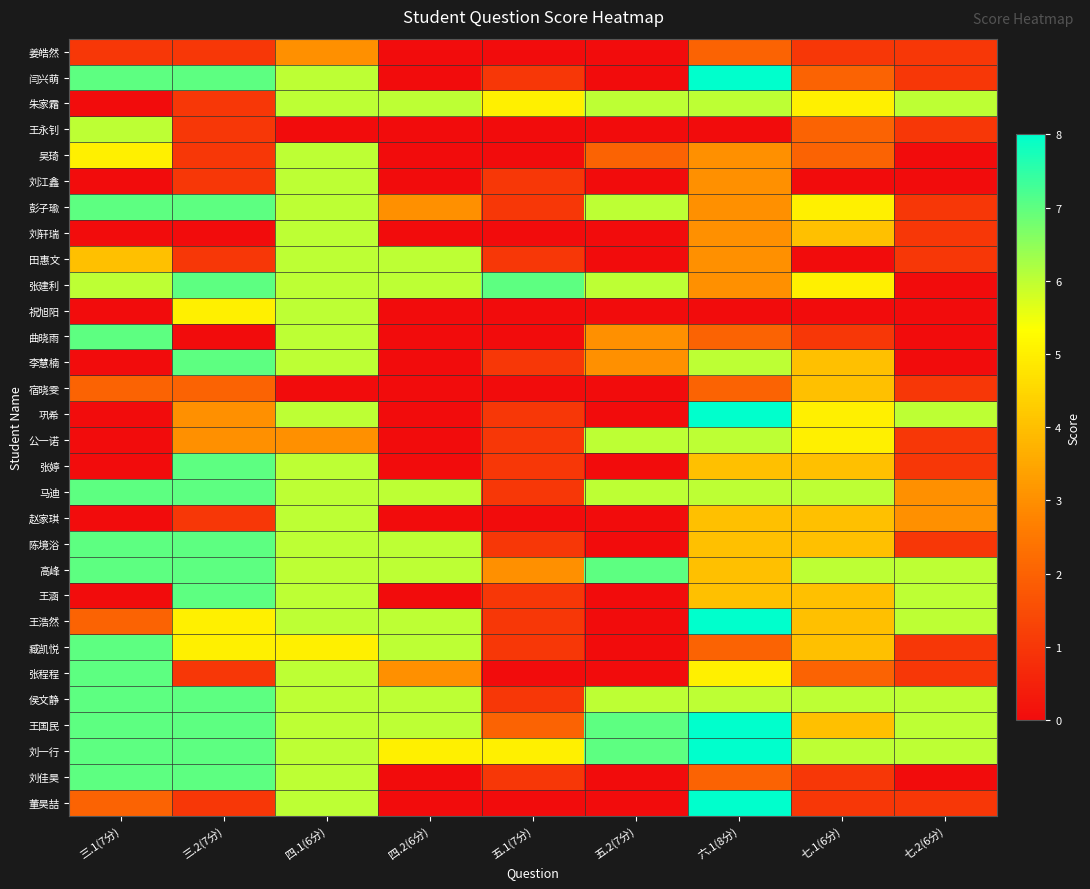

Which label corresponds to the smallest value in the chart?

四.2(6分)